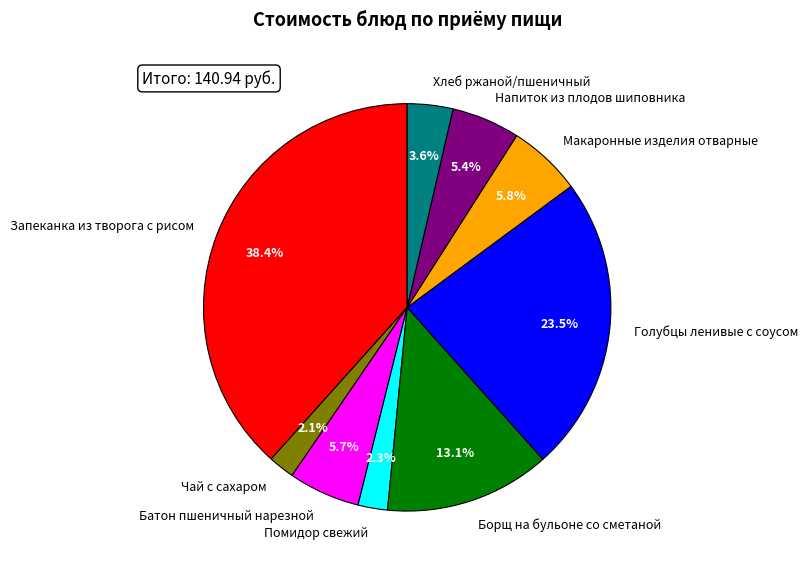

What is the largest slice in the pie chart?

Запеканка из творога с рисом